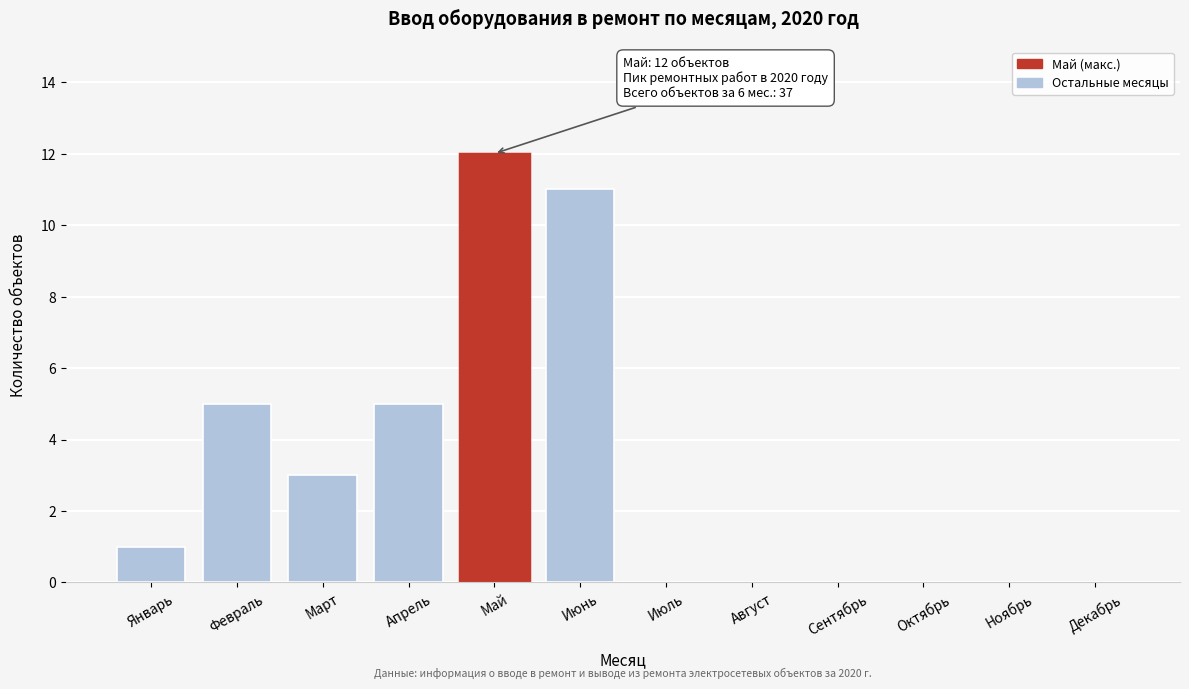

Reading right to left, extract all data points from this chart.

Декабрь=0	Ноябрь=0	Октябрь=0	Сентябрь=0	Август=0	Июль=0	Июнь=11	Май=12	Апрель=5	Март=3	Февраль=5	Январь=1